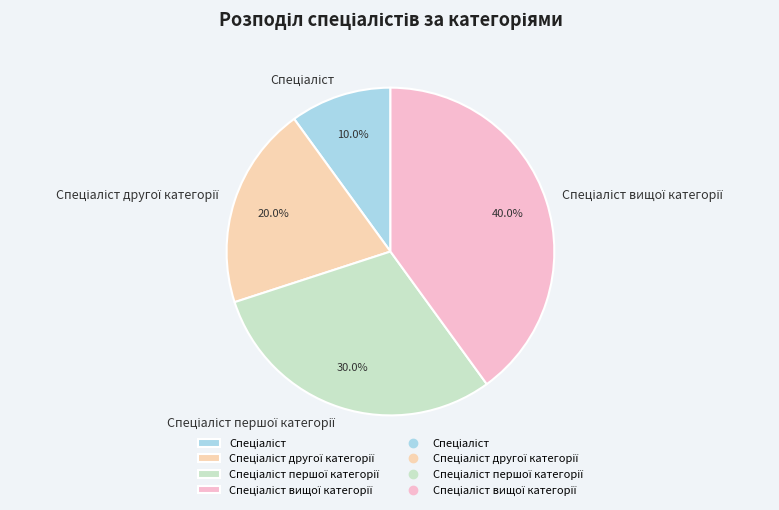

Is there any slice that represents more than half of the pie?

No